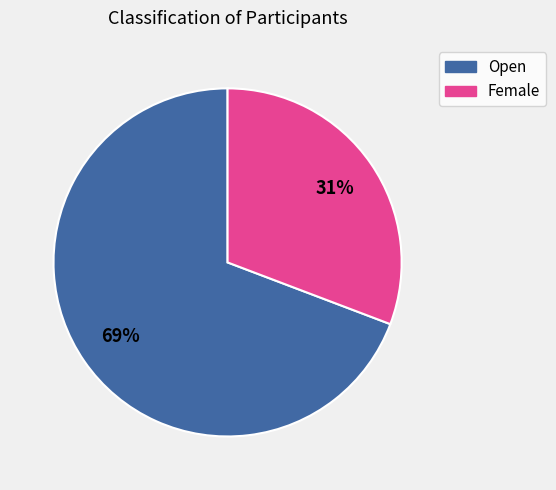

To the nearest percent, what percentage of the pie is Female?

31%